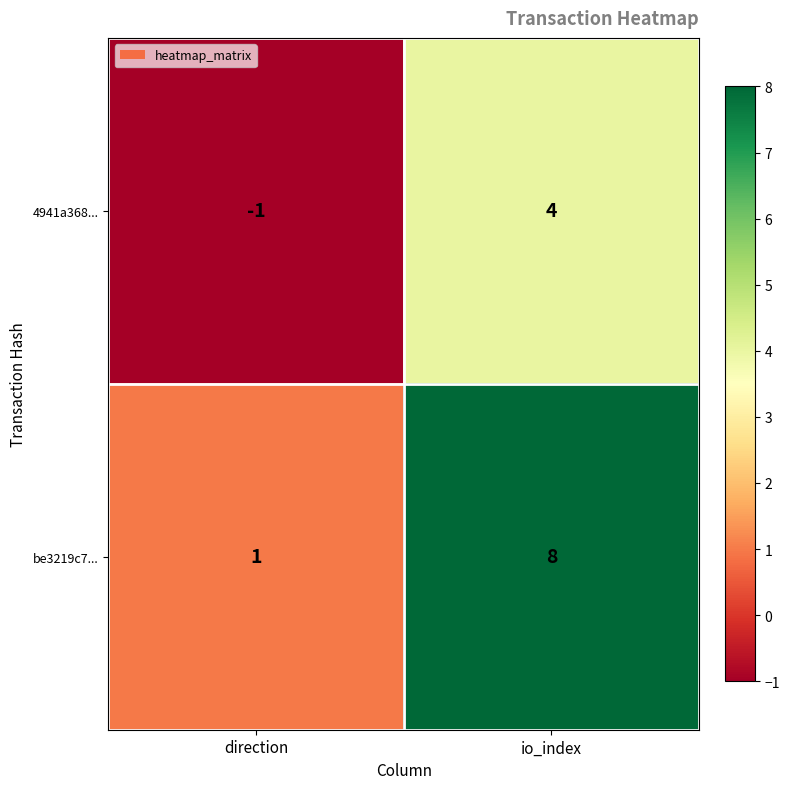

What is the sum of all be3219c7... values?

9